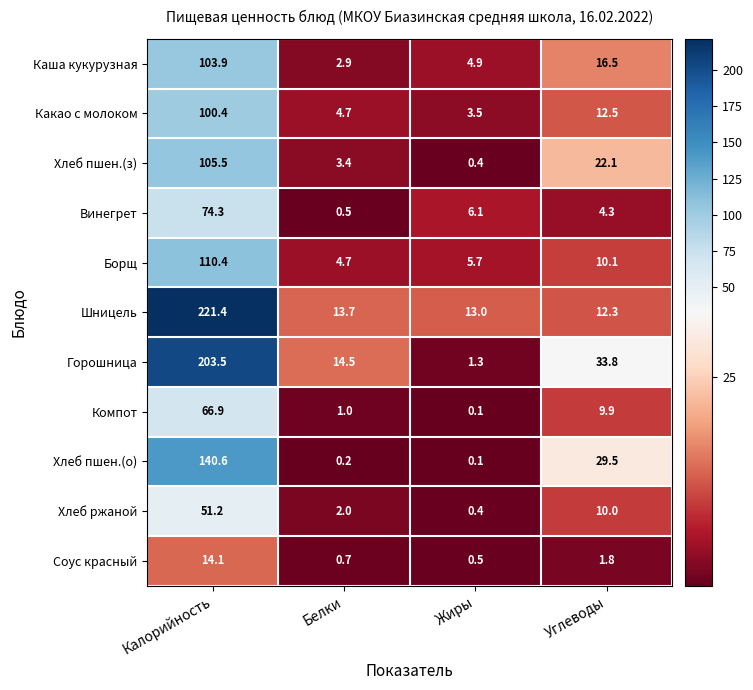

What is the sum of all Хлеб пшен.(з) values?

131.4